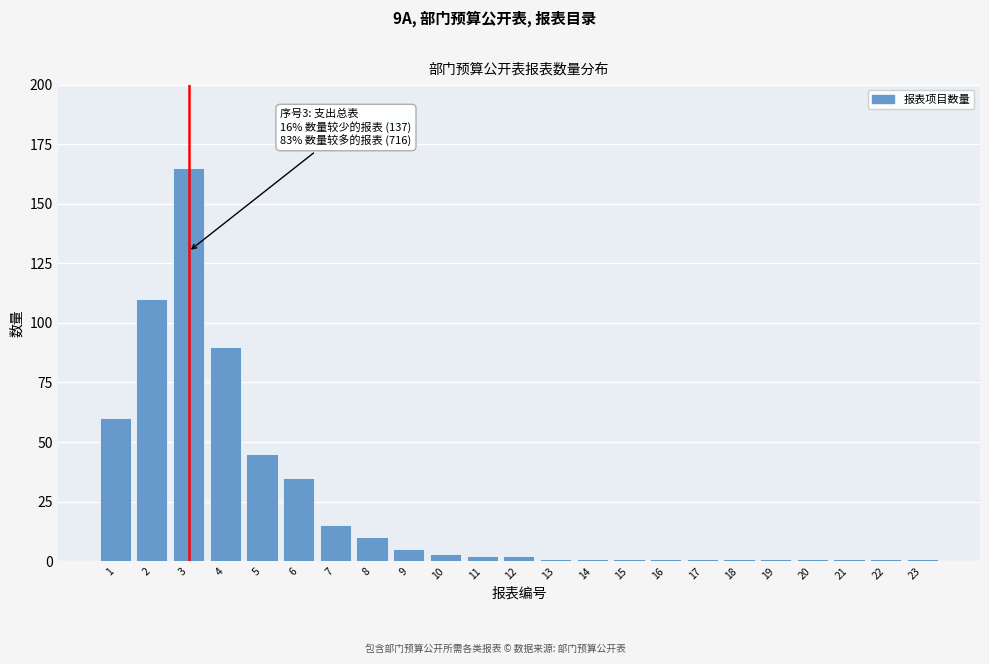

Reading left to right, list all the values displayed in this chart.

60	110	165	90	45	35	15	10	5	3	2	2	1	1	1	1	1	1	1	1	1	1	1